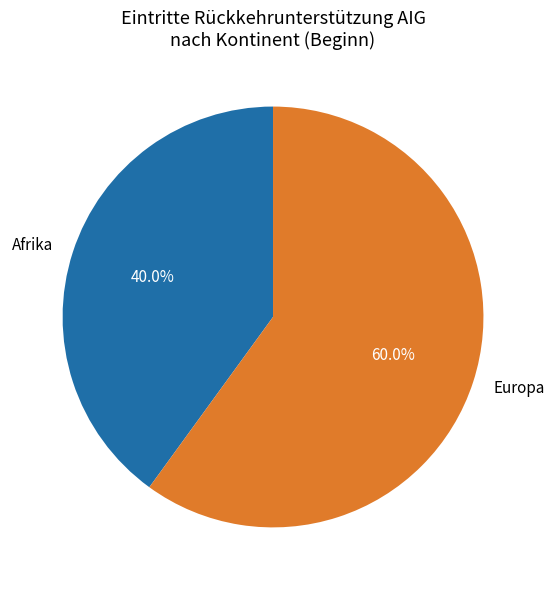

To the nearest percent, what percentage of the pie is Europa?

60%